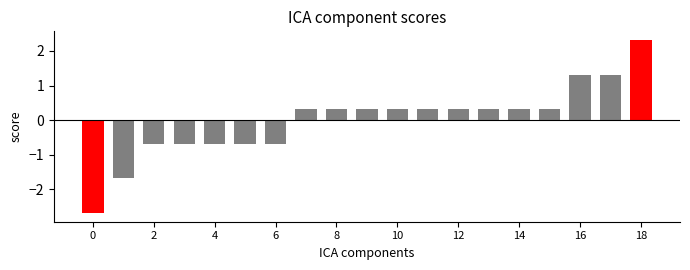

What is the smallest value displayed?

-2.7